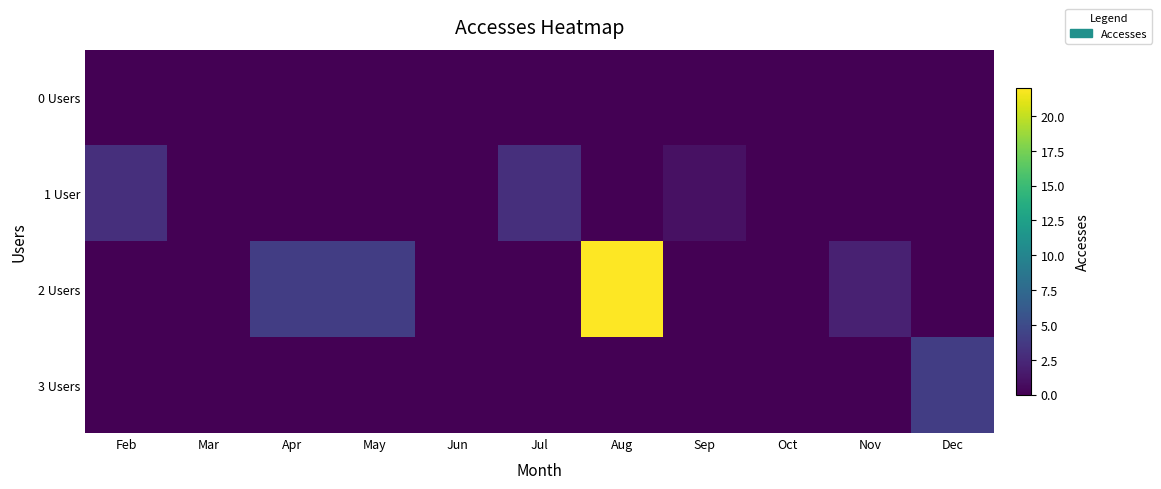

Which has a higher value, Feb or Oct?

Feb